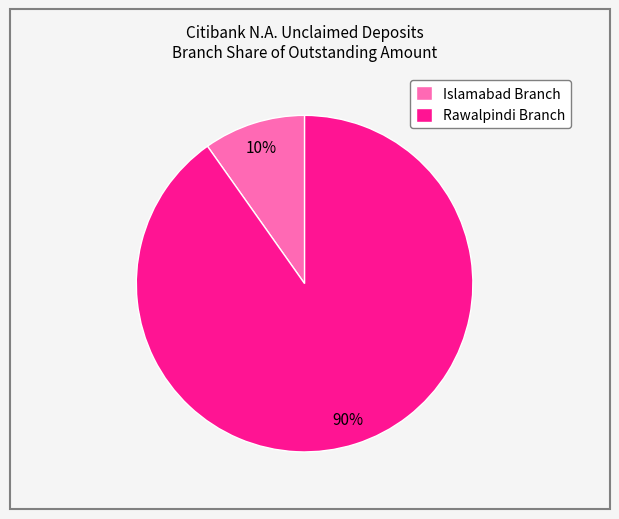

How many slices are in this pie chart?

2